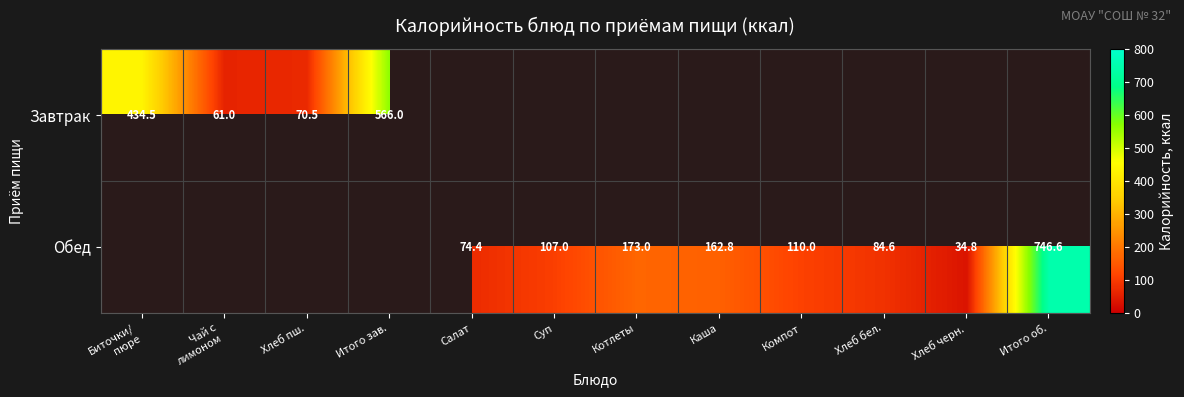

At Хлеб пш., list the series in order from largest to smallest.

Завтрак, Обед